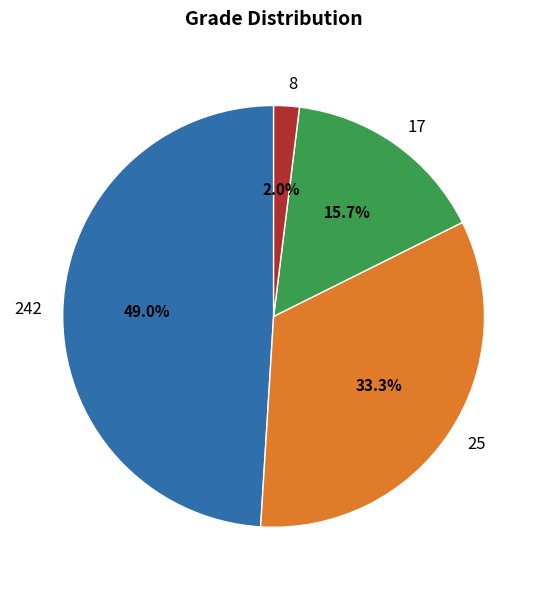

To the nearest percent, what portion does 25 represent?

33%